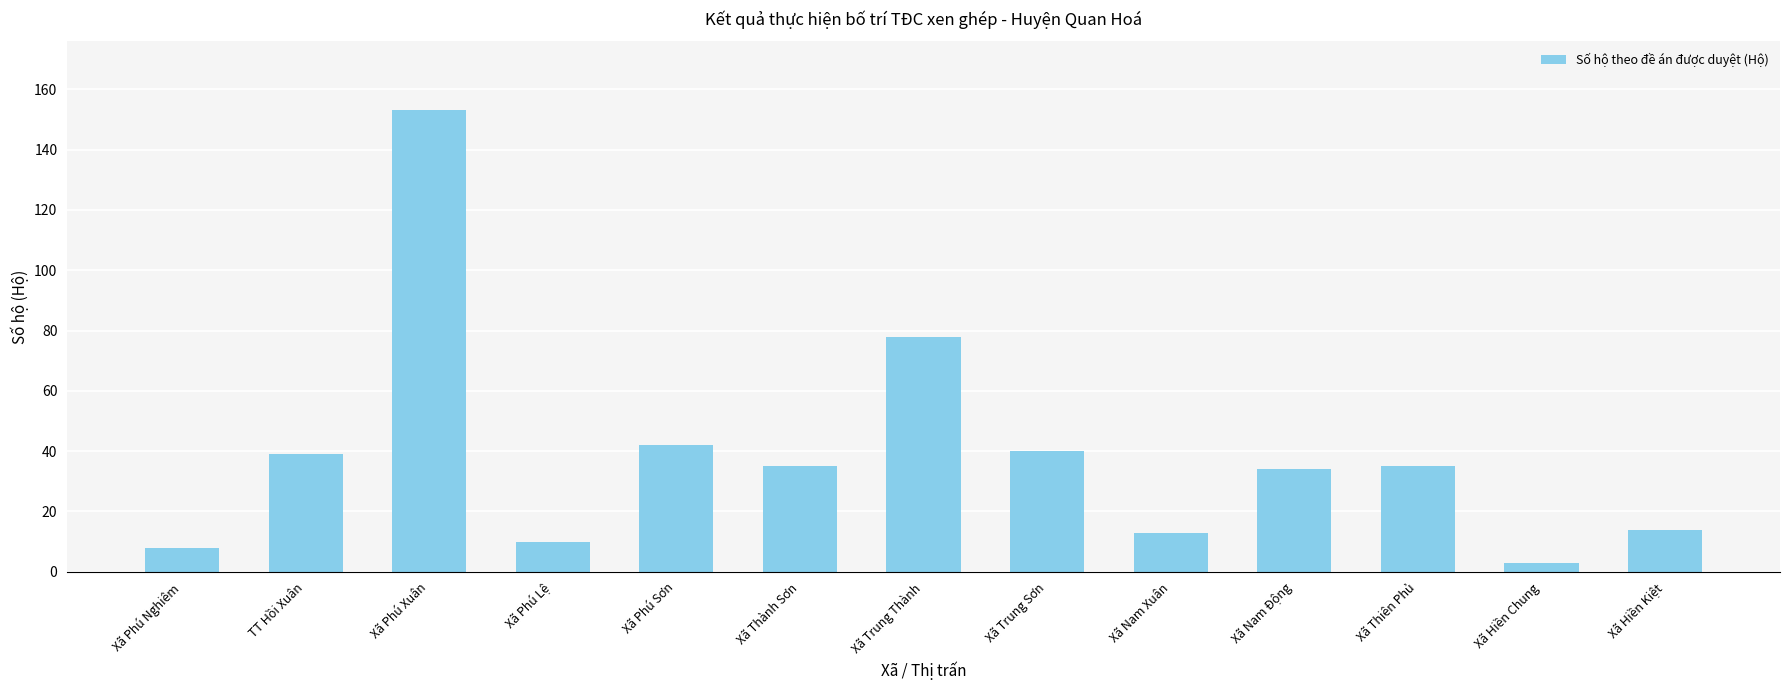

What is the smallest value displayed?

3